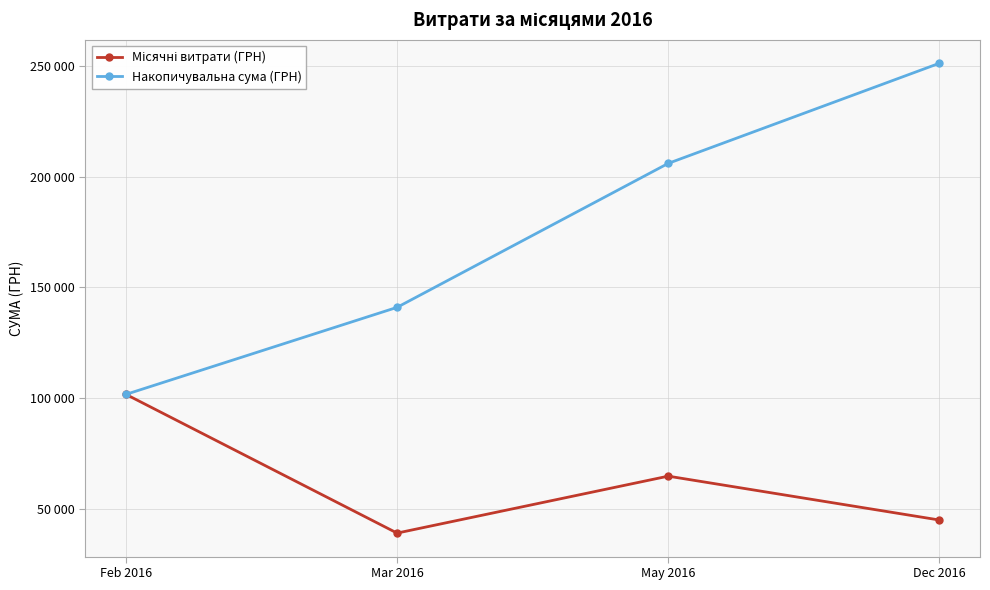

At May 2016, list the series in order from smallest to largest.

Місячні витрати (ГРН), Накопичувальна сума (ГРН)